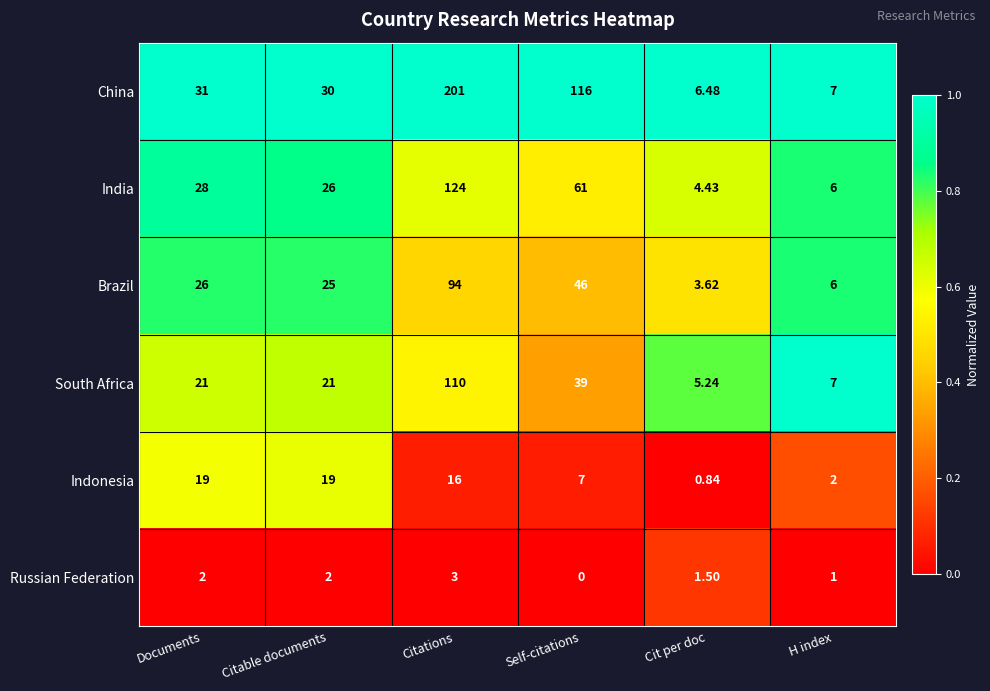

Which series has the largest total across all categories?

China